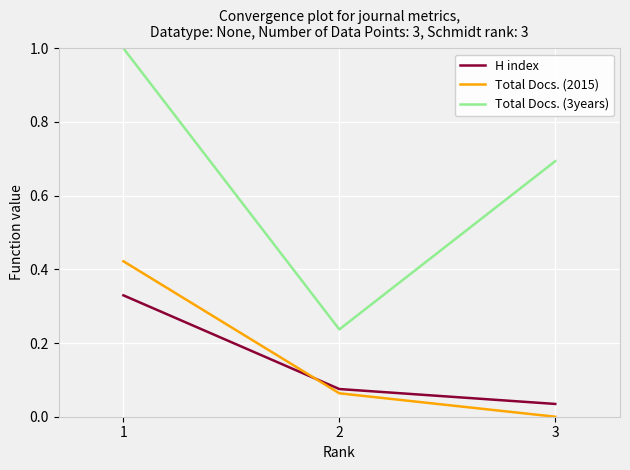

Which series has the largest total across all categories?

Total Docs. (3years)